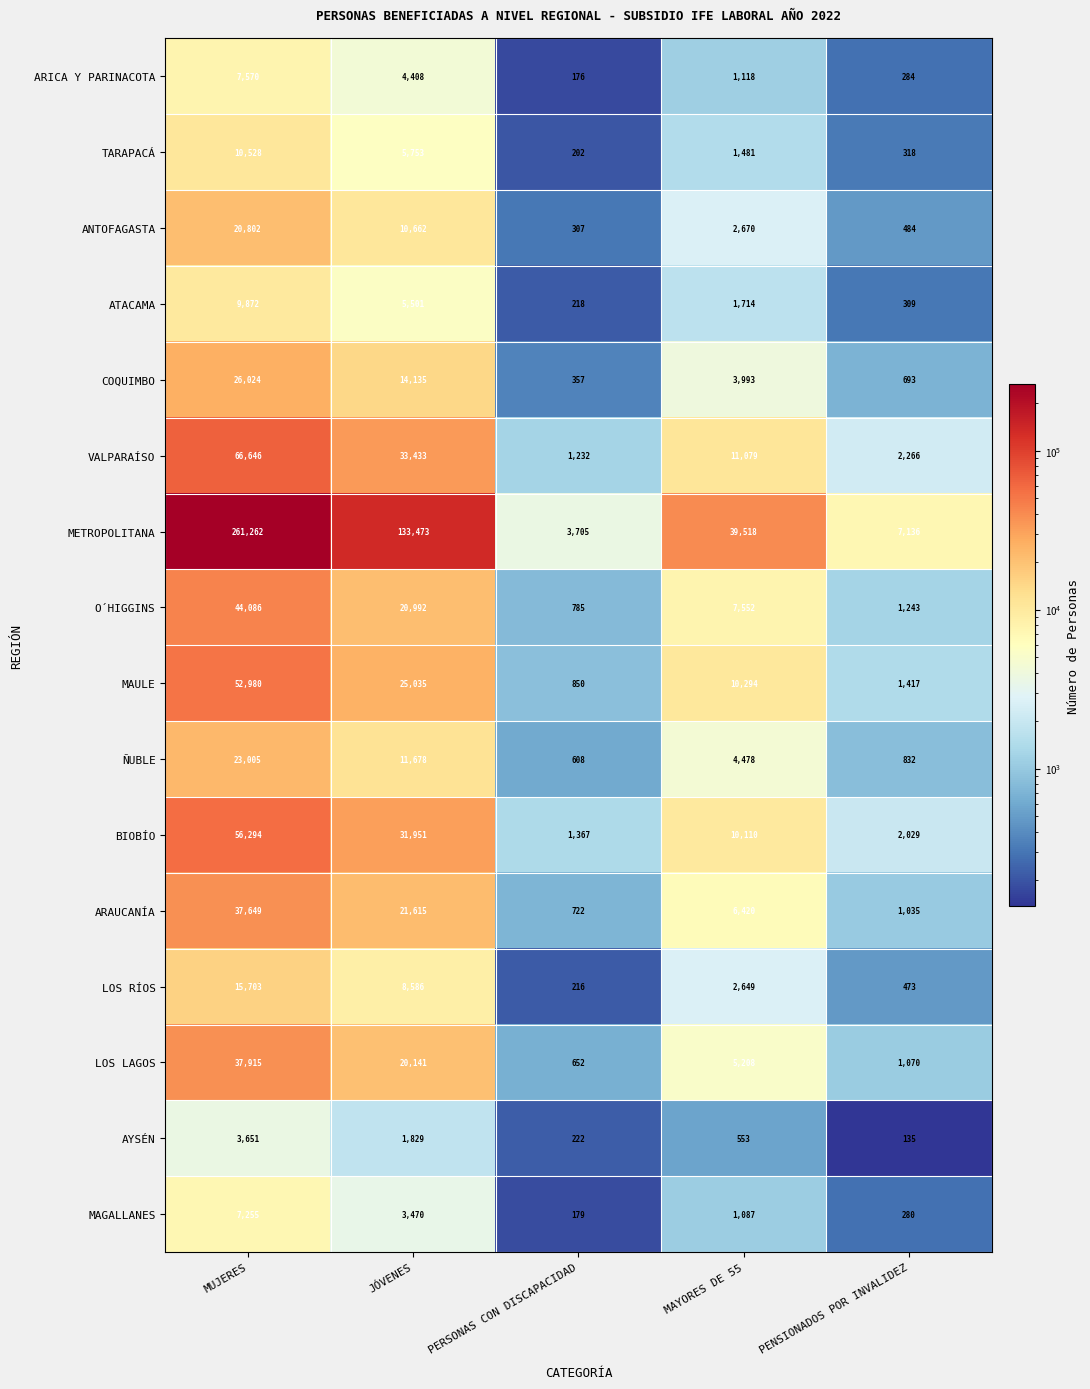

At which label is AYSÉN closest to 1893?

JÓVENES